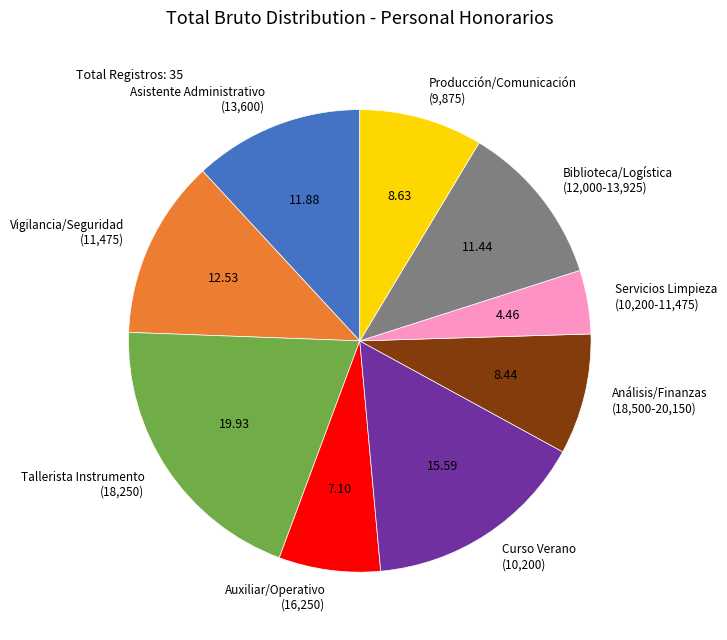

Does Curso Verano (10,200) represent more than half of the total?

No